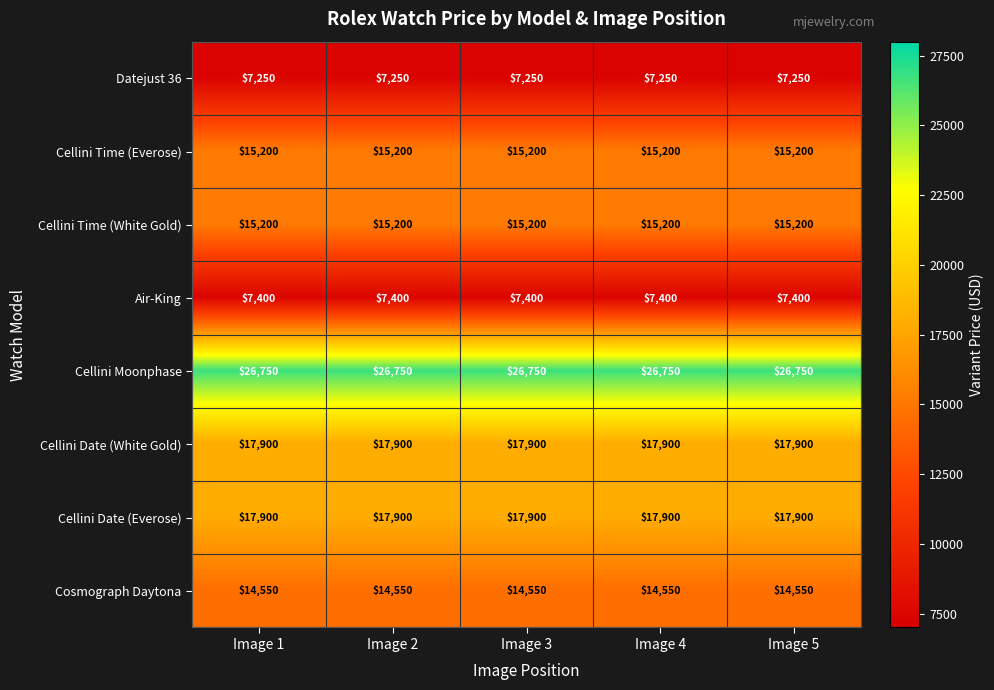

At how many categories does at least one series exceed 19888?

5